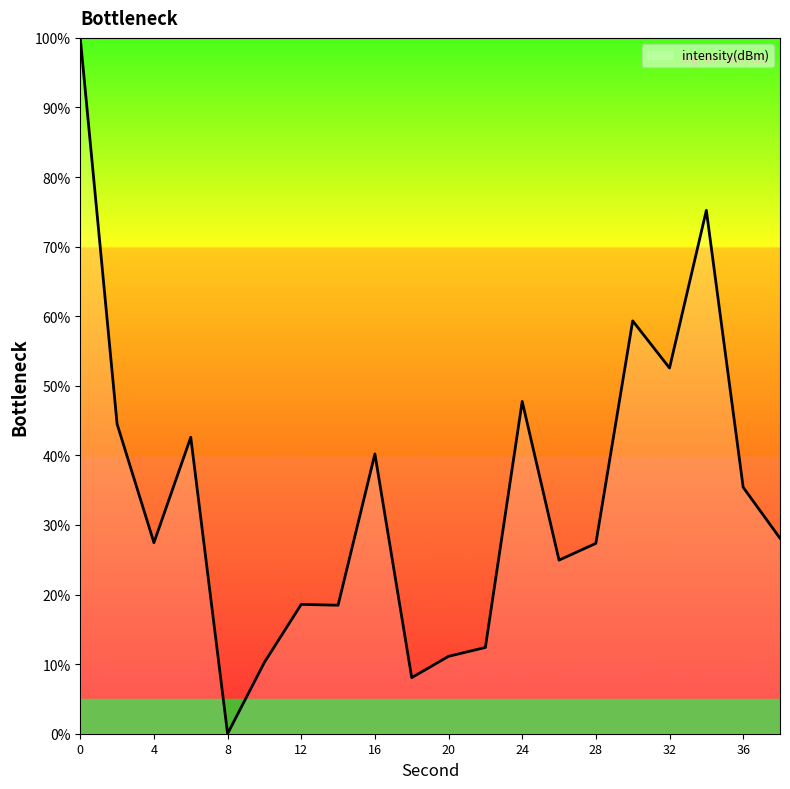

What is the greatest value displayed?

100.0